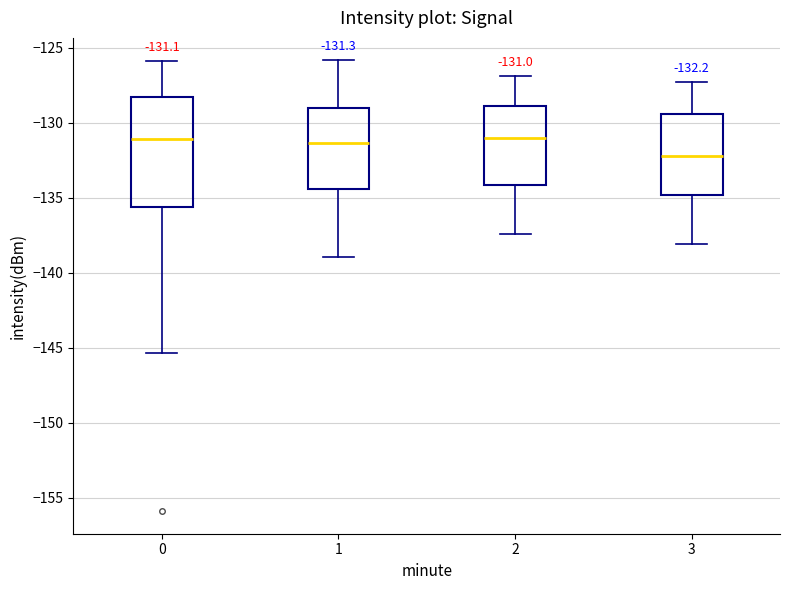

Which box has the lowest median line?

3